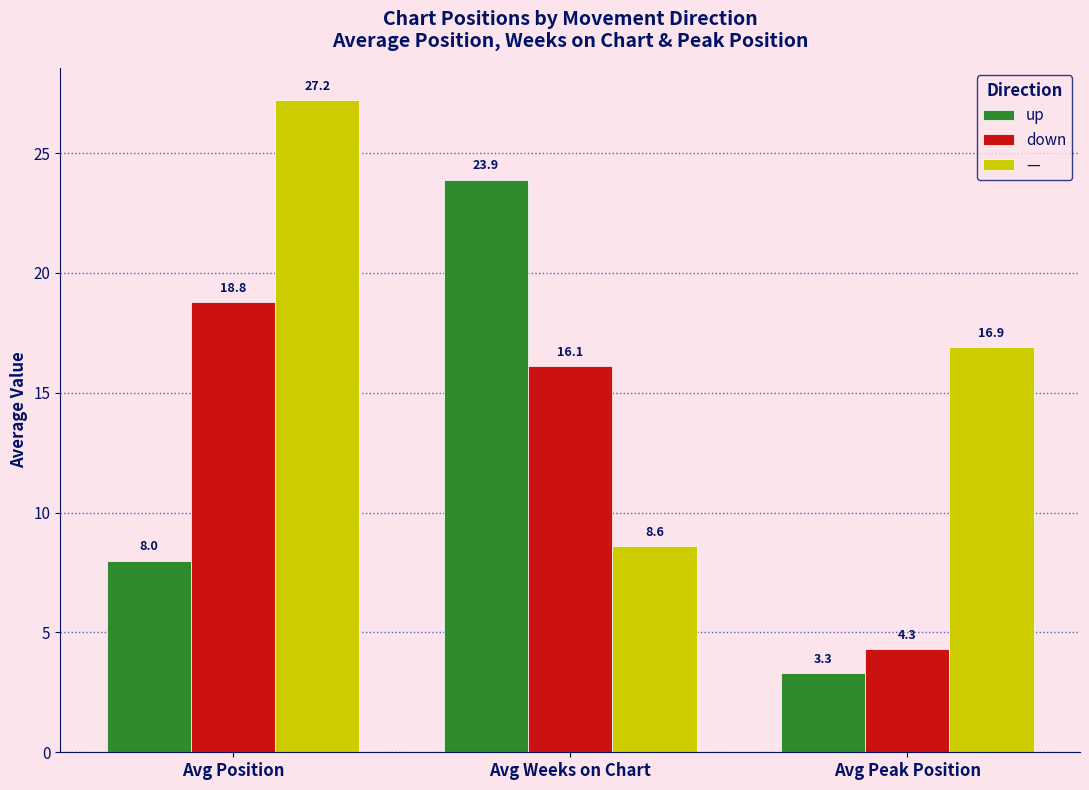

Rank the series at Avg Peak Position from lowest to highest value.

up, down, —